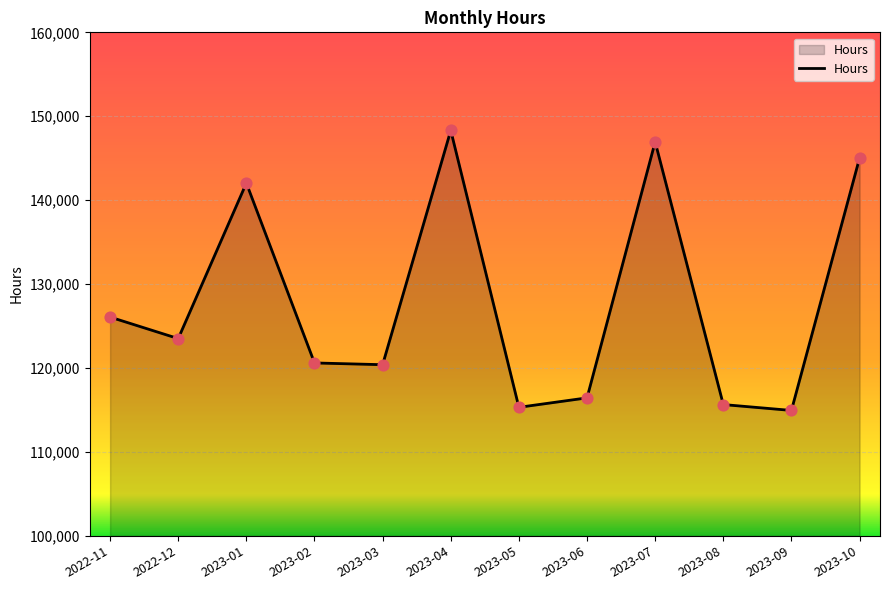

Which has a higher value, 2023-05 or 2023-02?

2023-02